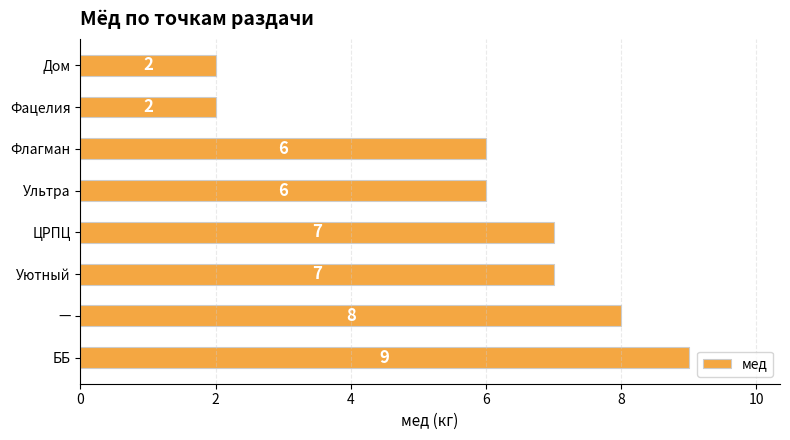

Reading top to bottom, what are all the values shown in this chart?

2	2	6	6	7	7	8	9